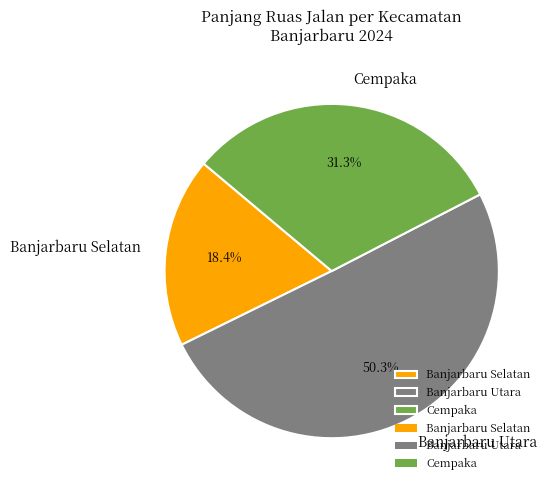

Which slice is the largest?

Banjarbaru Utara